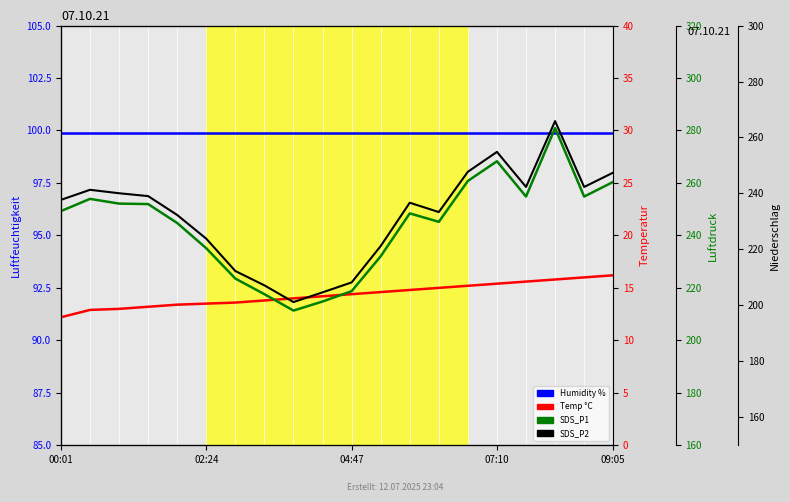

What is the approximate value of SDS_P1 at 00:01?

249.3